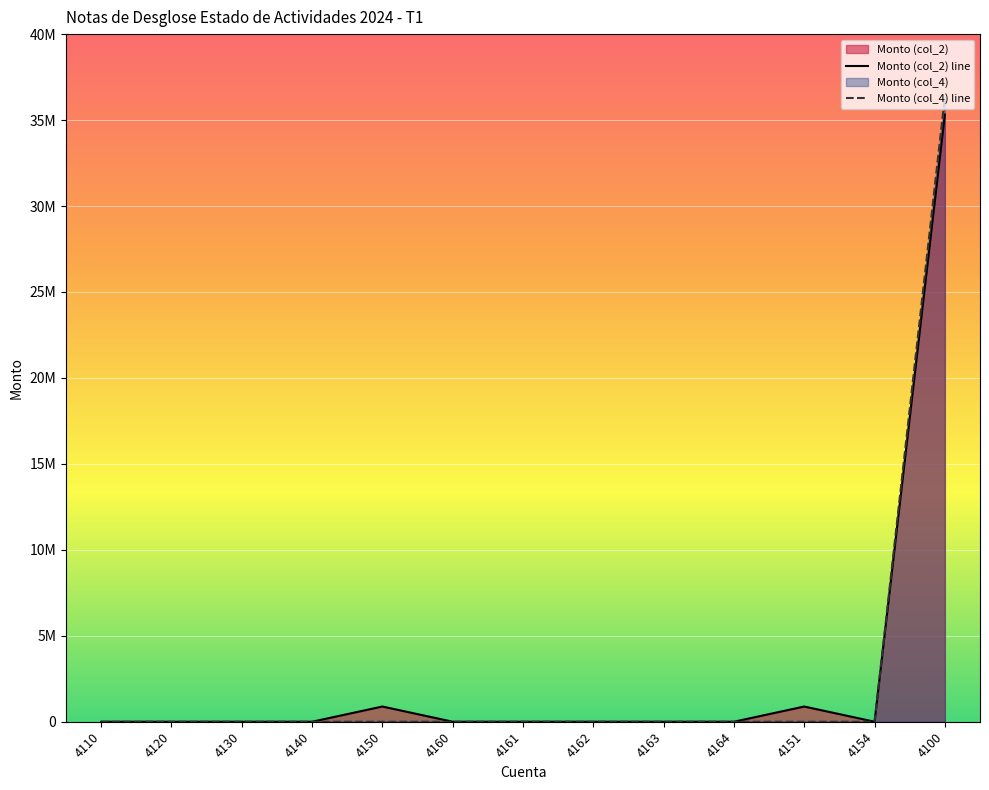

The value of Monto (col_2) line at 4162 is 0.0. True or false?

True